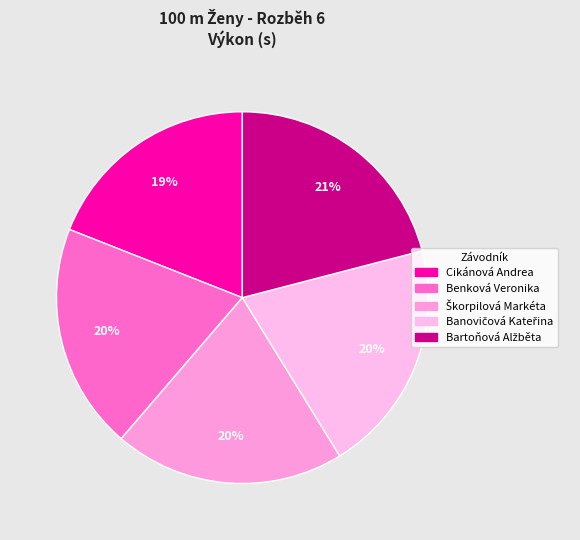

To the nearest percent, what is the average slice percentage?

20%